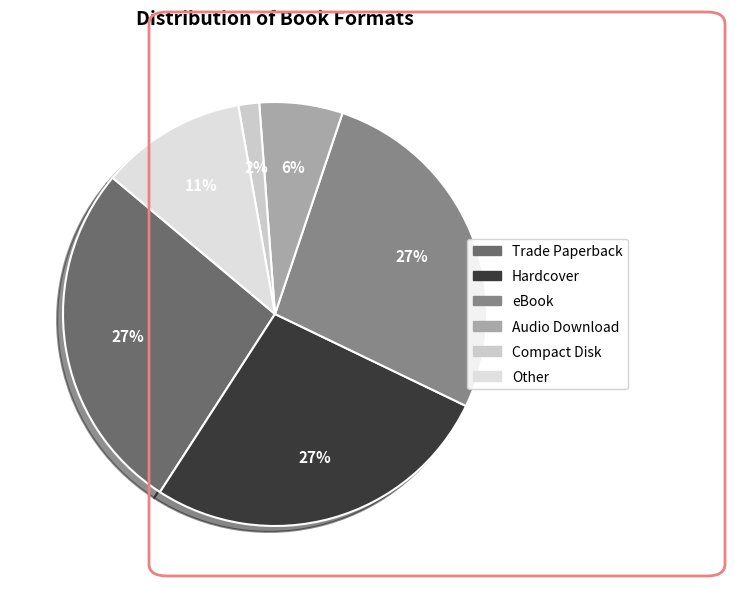

Combined, what portion of the pie is Trade Paperback and Audio Download?

33.3%